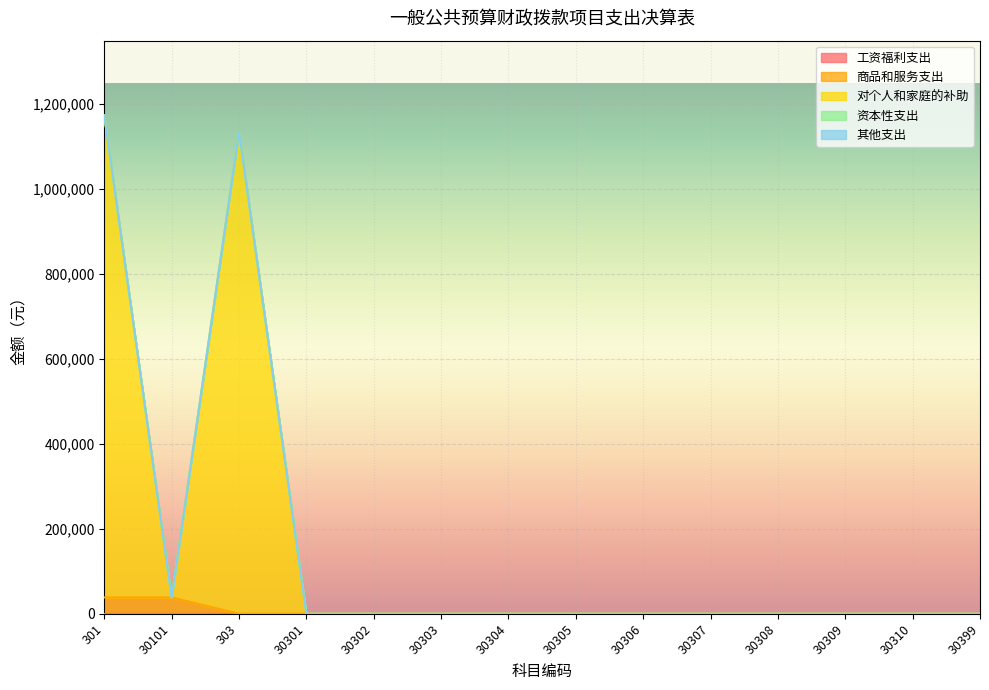

Does the chart display data point markers on the line(s)?

No